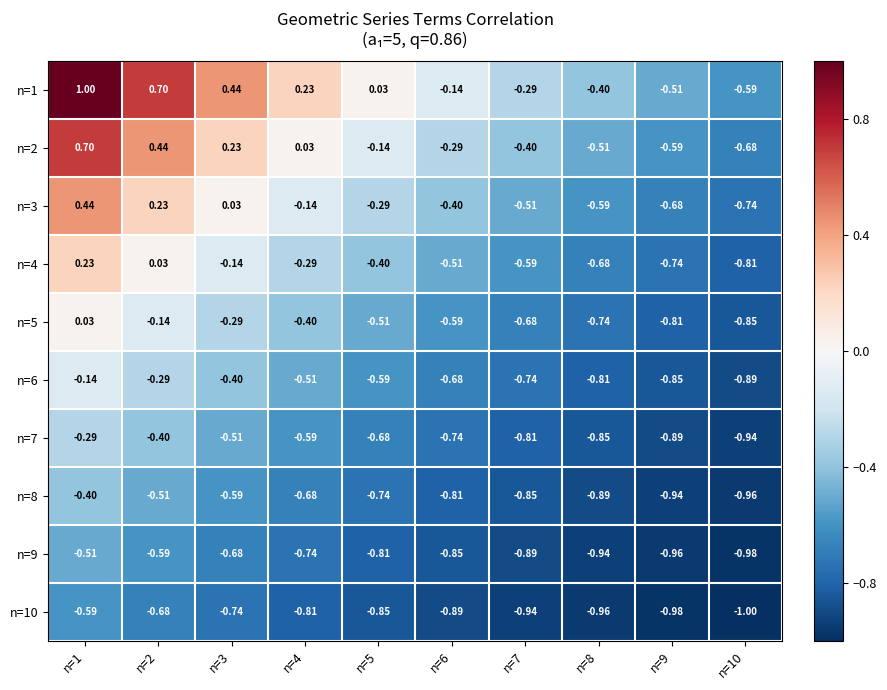

How many values in n=1 are above zero?

5